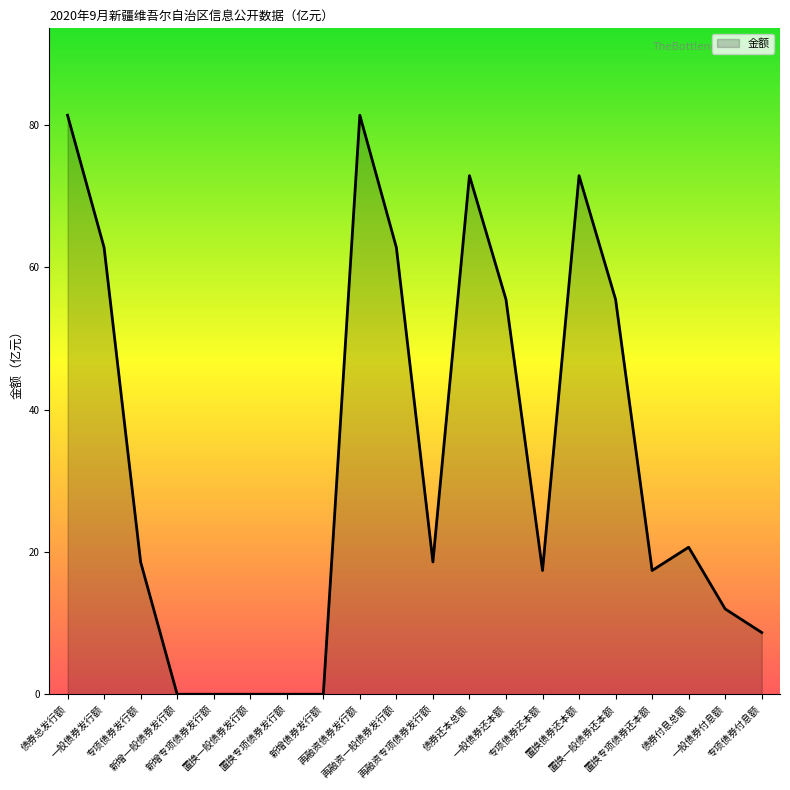

Between 再融资一般债券发行额 and 一般债券还本额, which is larger?

再融资一般债券发行额